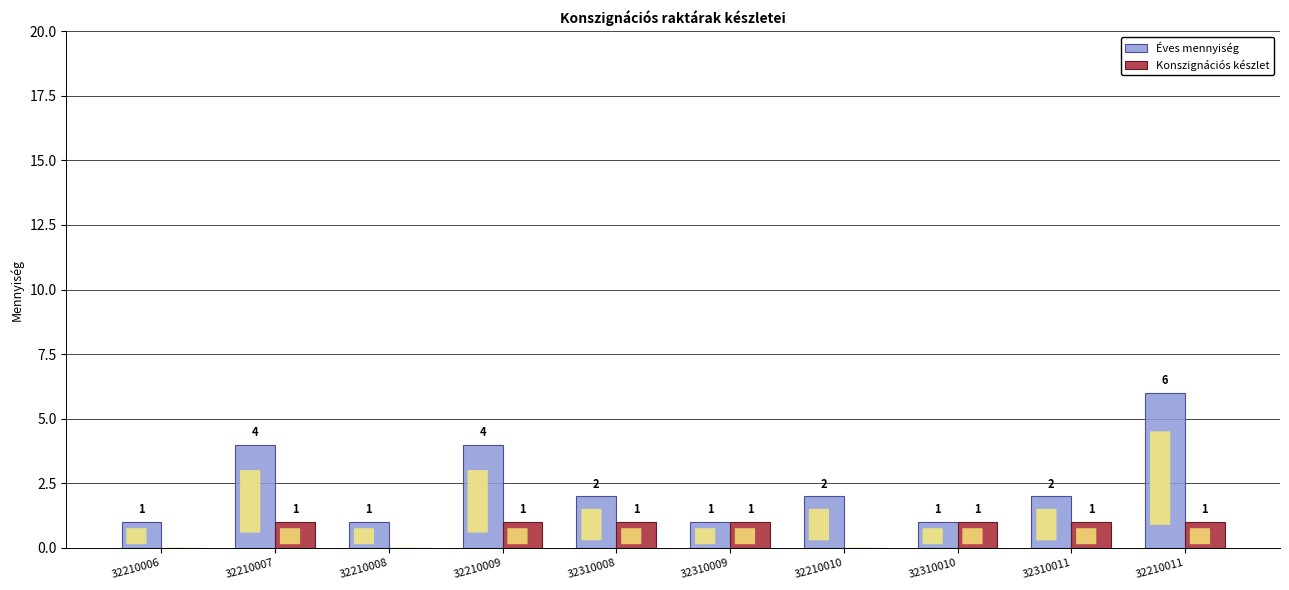

Are the bars horizontal?

No